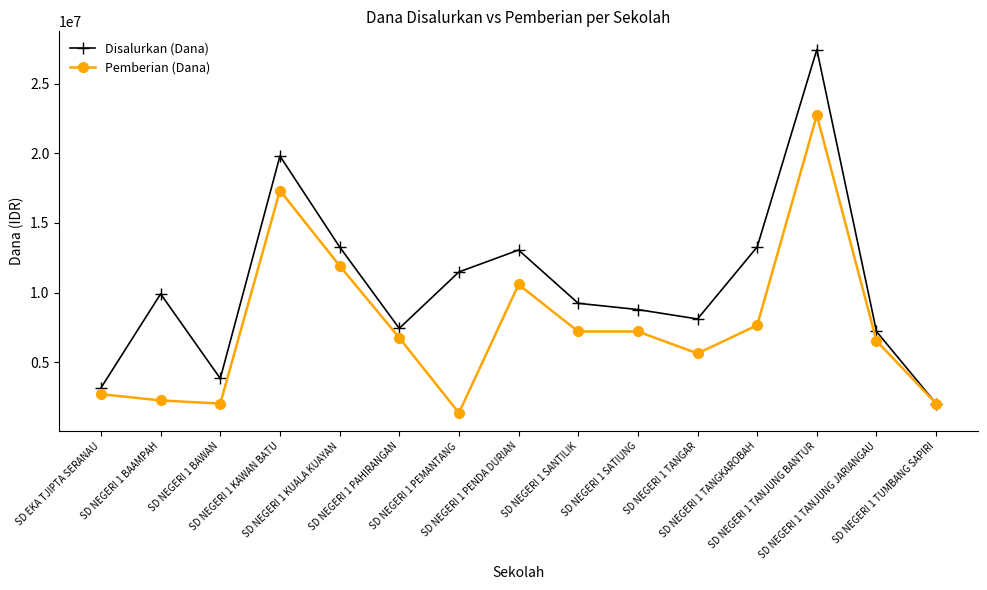

Which series changed the most between SD NEGERI 1 TANGKAROBAH and SD NEGERI 1 TUMBANG SAPIRI?

Disalurkan (Dana)